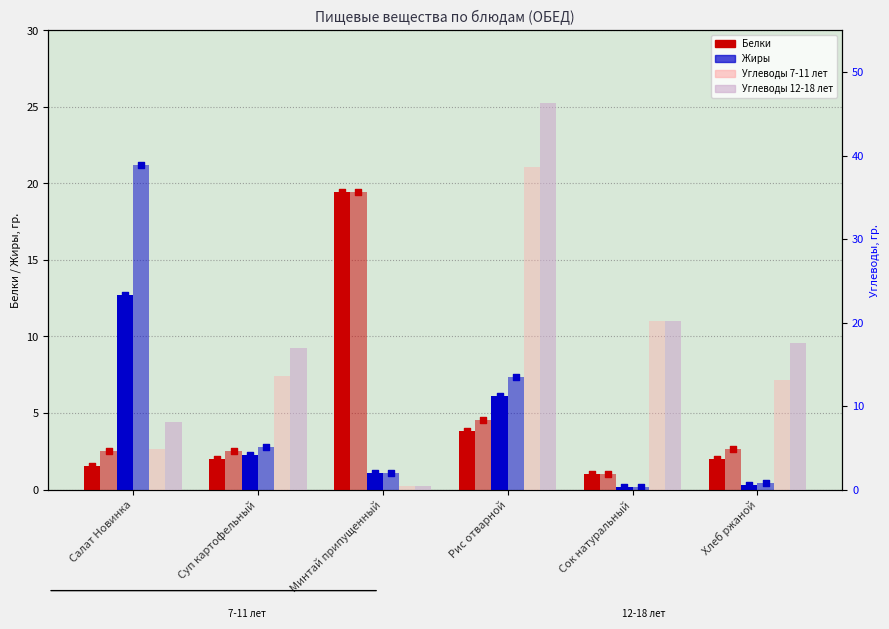

What is the total value across all series at Суп картофельный?

40.0